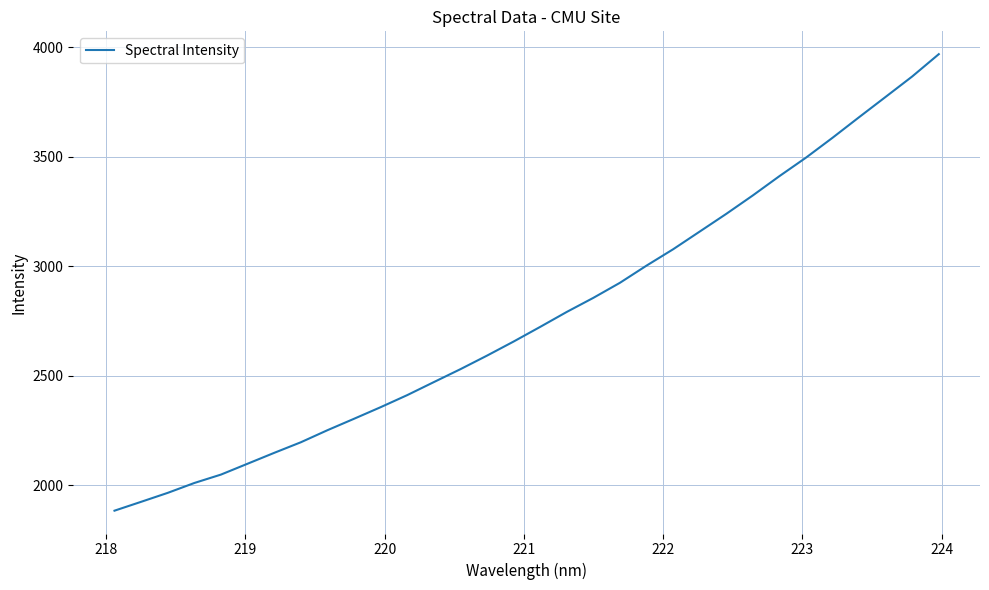

What is the difference between the maximum and minimum values?

2086.5